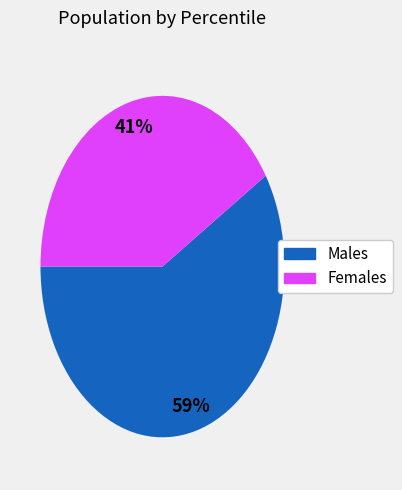

Does any single category account for the majority?

Yes